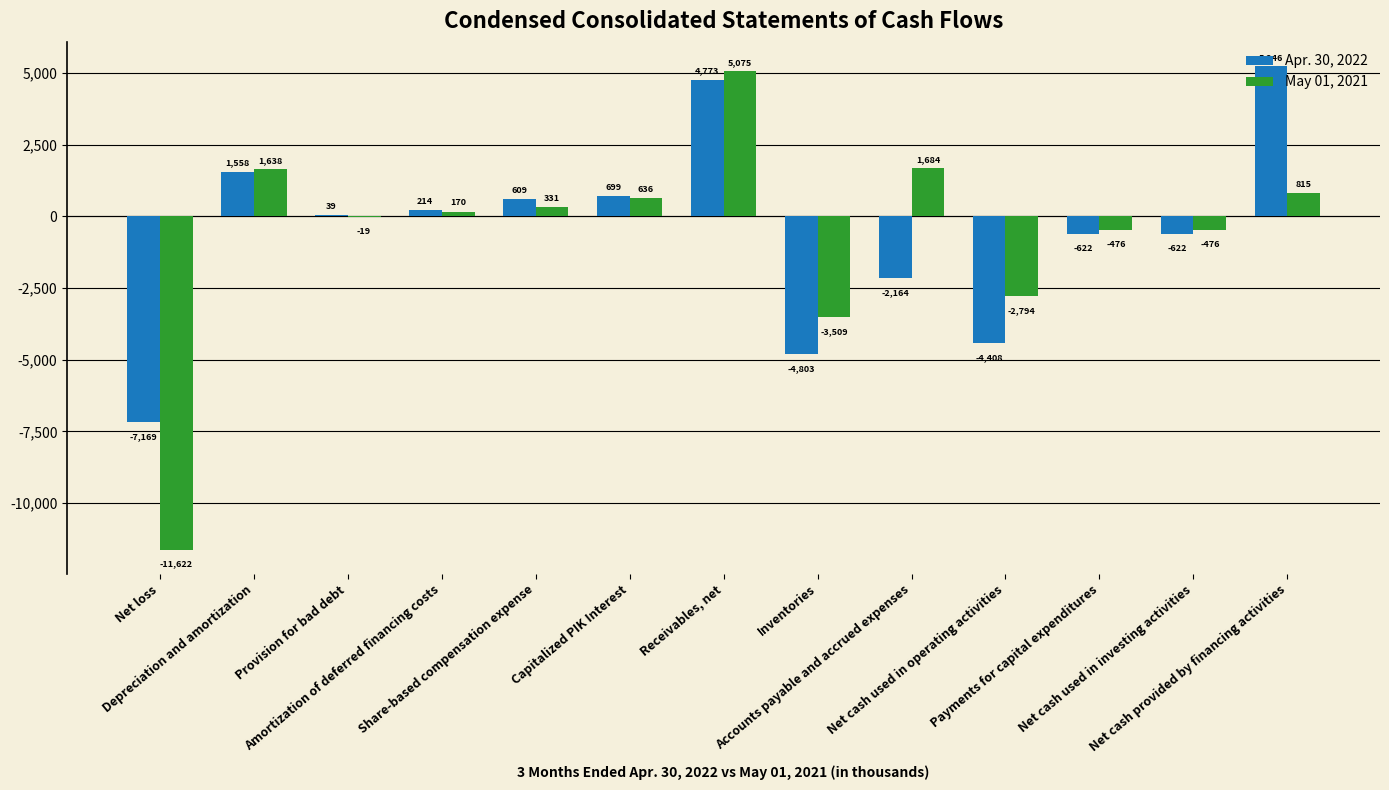

Which series has the largest total across all categories?

Apr. 30, 2022